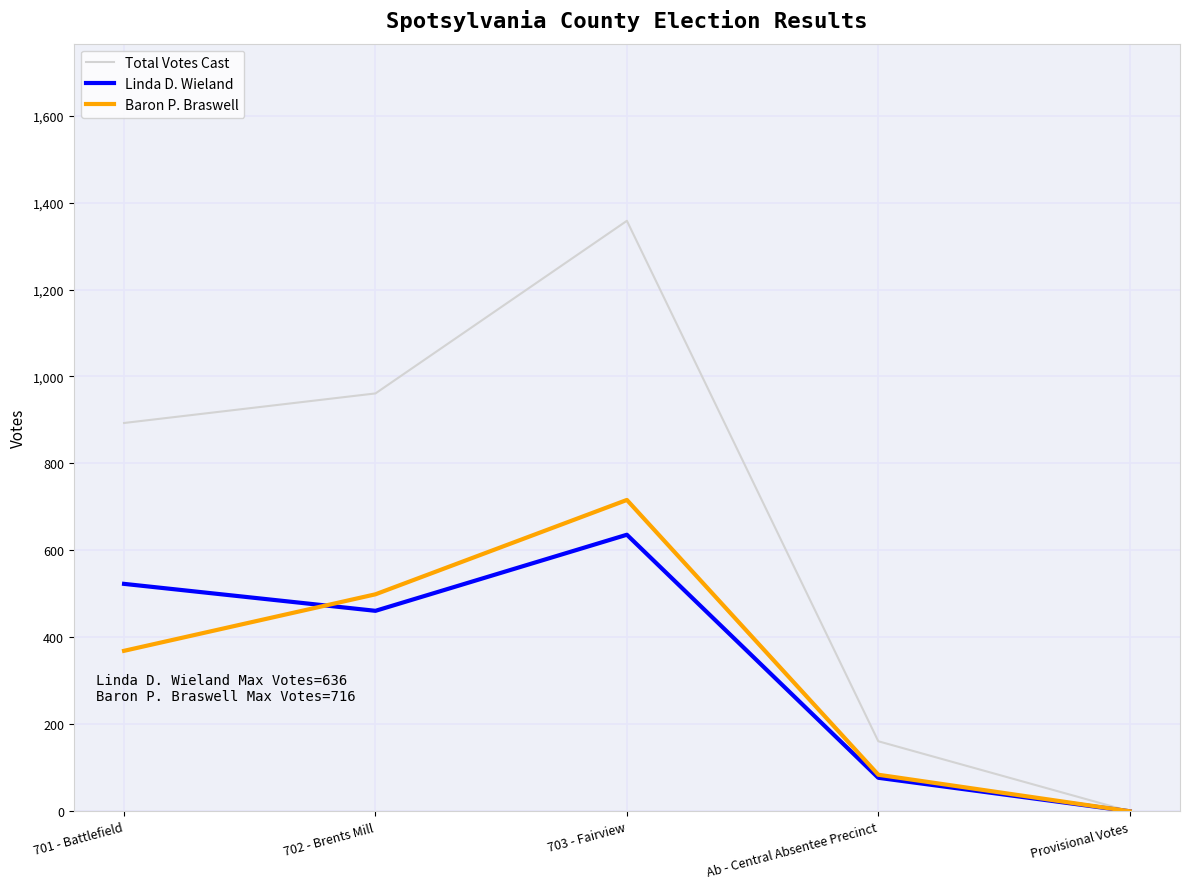

Between 702 - Brents Mill and 703 - Fairview, which series saw the biggest shift?

Total Votes Cast